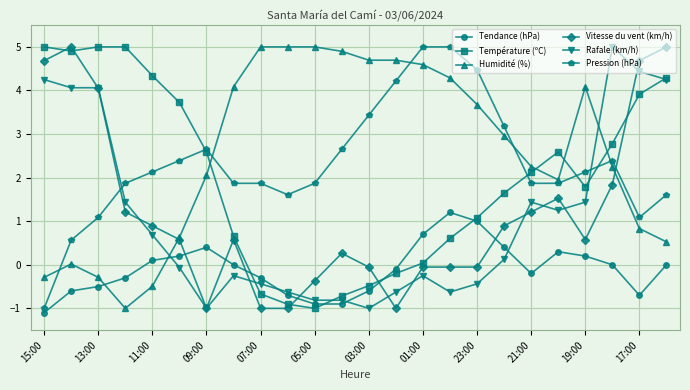

How many times do Température (ºC) and Tendance (hPa) cross each other?

4